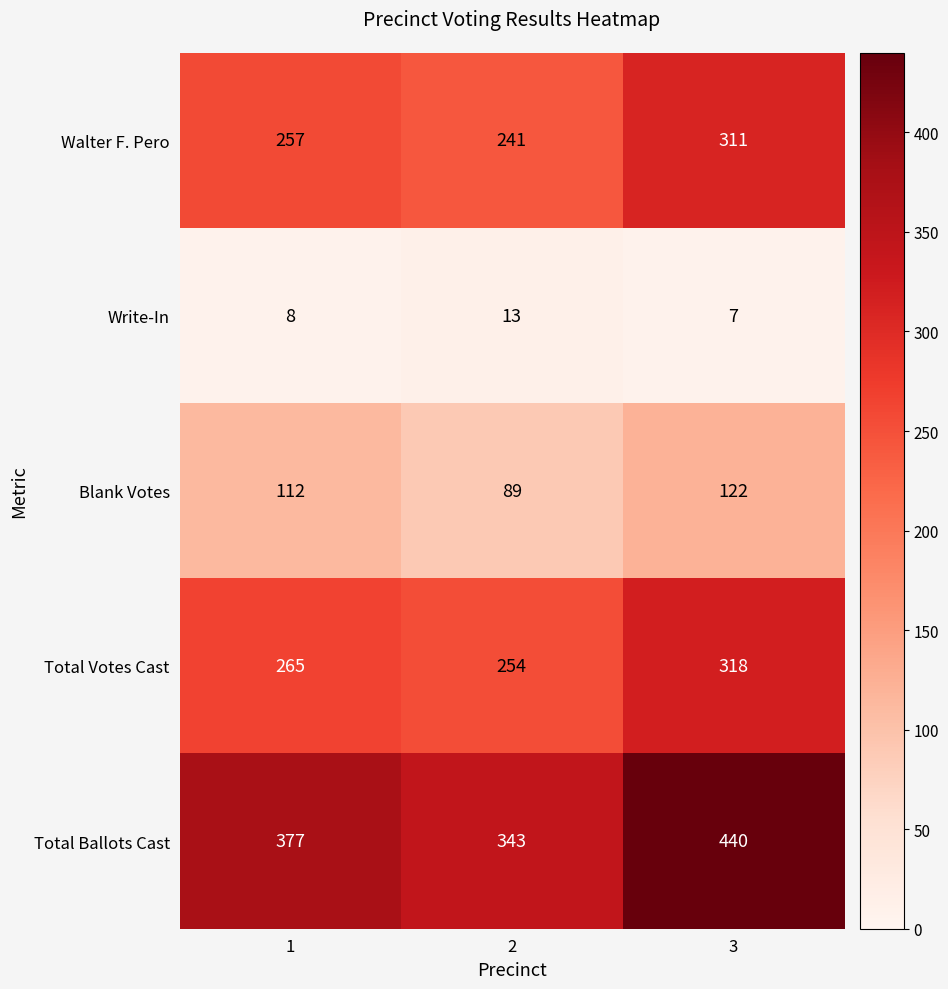

What is the approximate value of Total Votes Cast at 2, to the nearest 10?

250